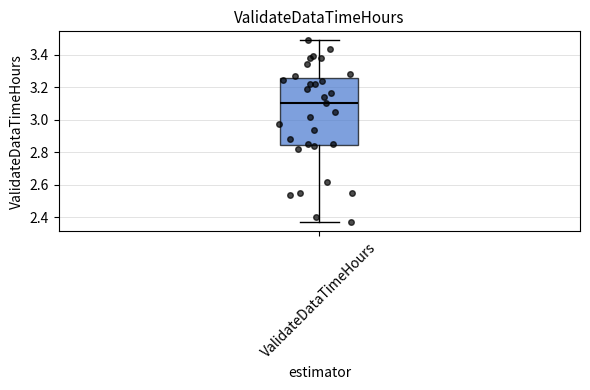

Read this box plot against the y-axis: the position of the median line, the range covered by the box, and the ends of both whiskers. The values are not printed on the chart, so give them approximately, as read against the axis.

median 3.10, box 2.84 to 3.26, whiskers 2.38 to 3.48